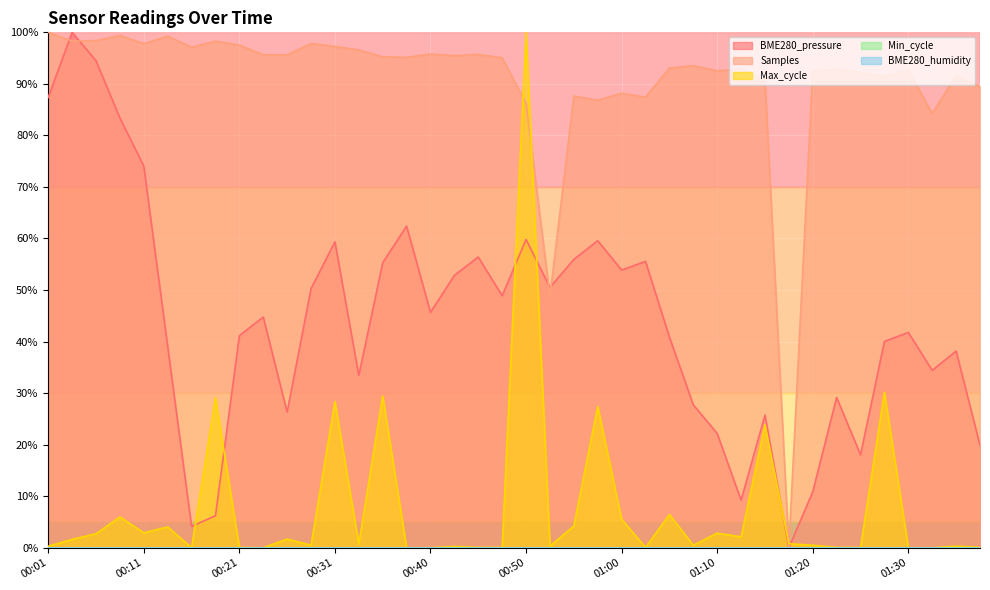

At which label does Samples reach its peak?

00:01